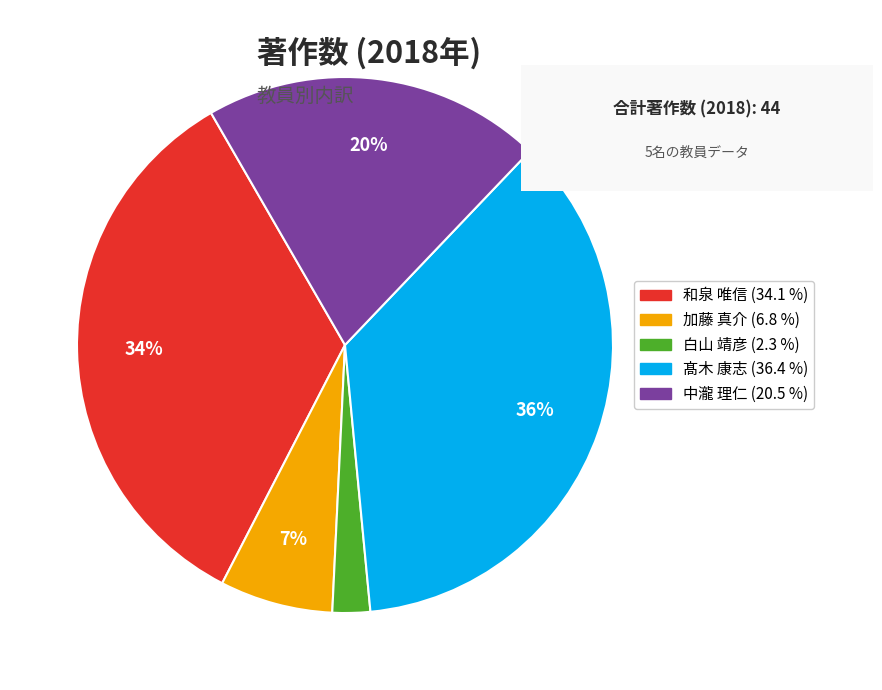

Between 白山 靖彦 and 髙木 康志, which is larger?

髙木 康志